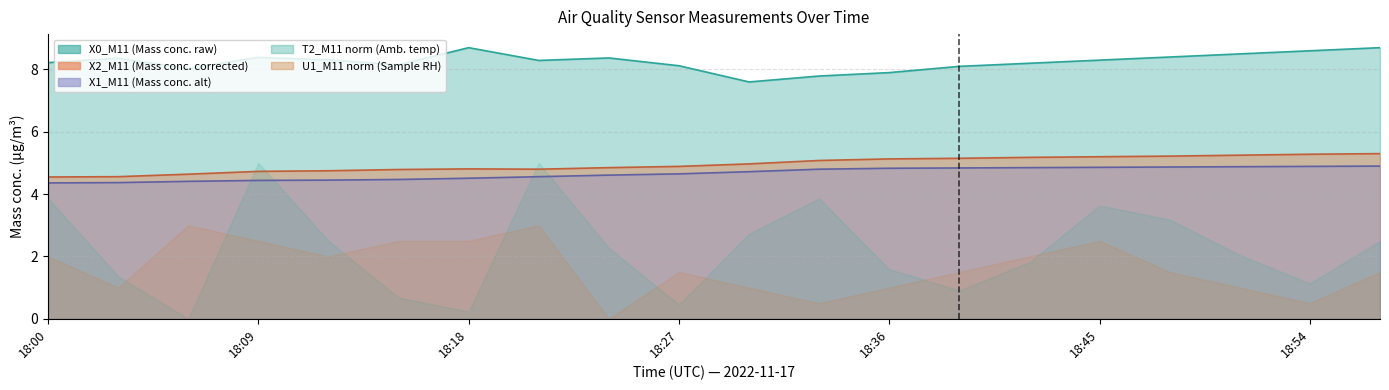

At which label does X0_M11 reach its minimum?

18:30